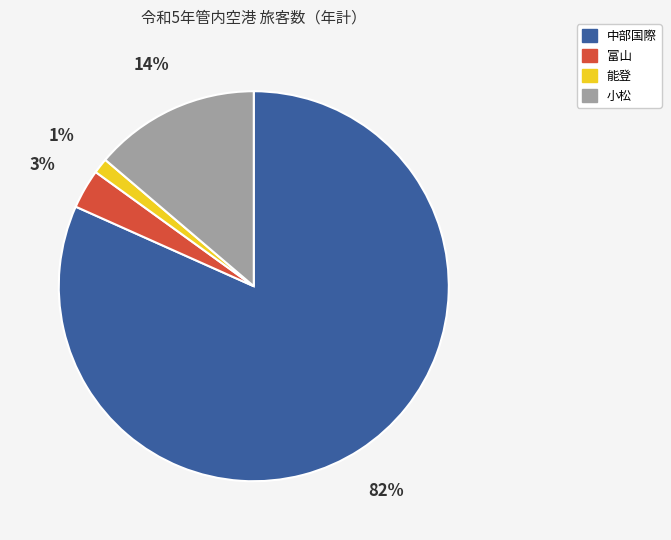

To the nearest percent, what is the combined percentage of 小松 and 富山?

17%